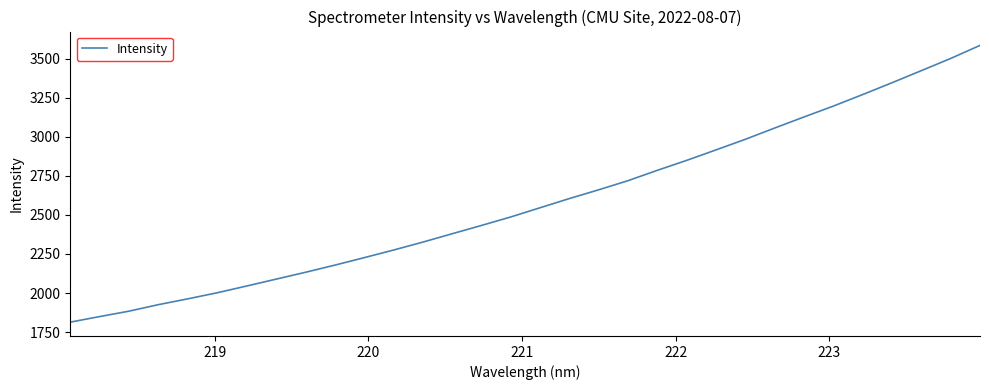

What is the difference between the maximum and minimum values?

1771.4